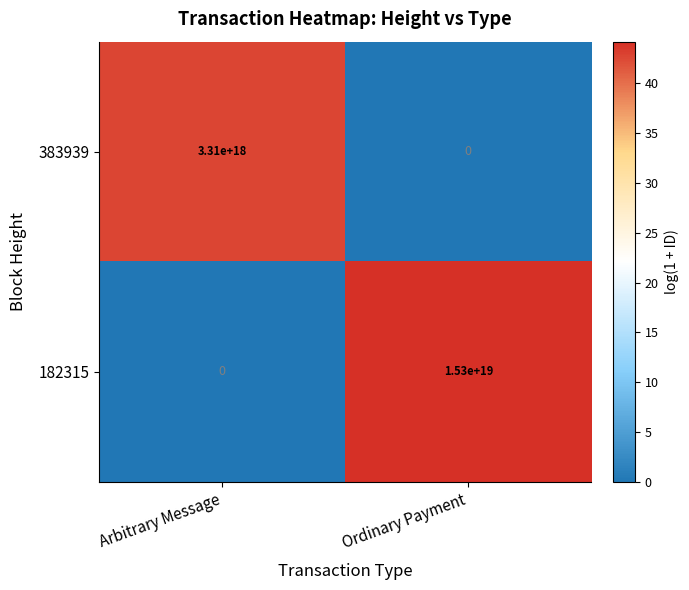

At Arbitrary Message, list the series in order from largest to smallest.

383939, 182315